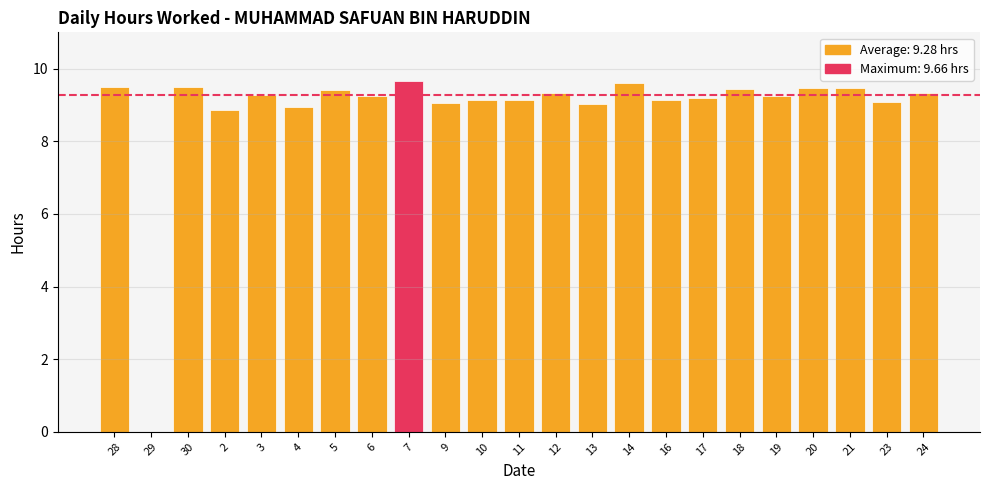

What is the ratio of the value at 24 to the value at 23?

1.0